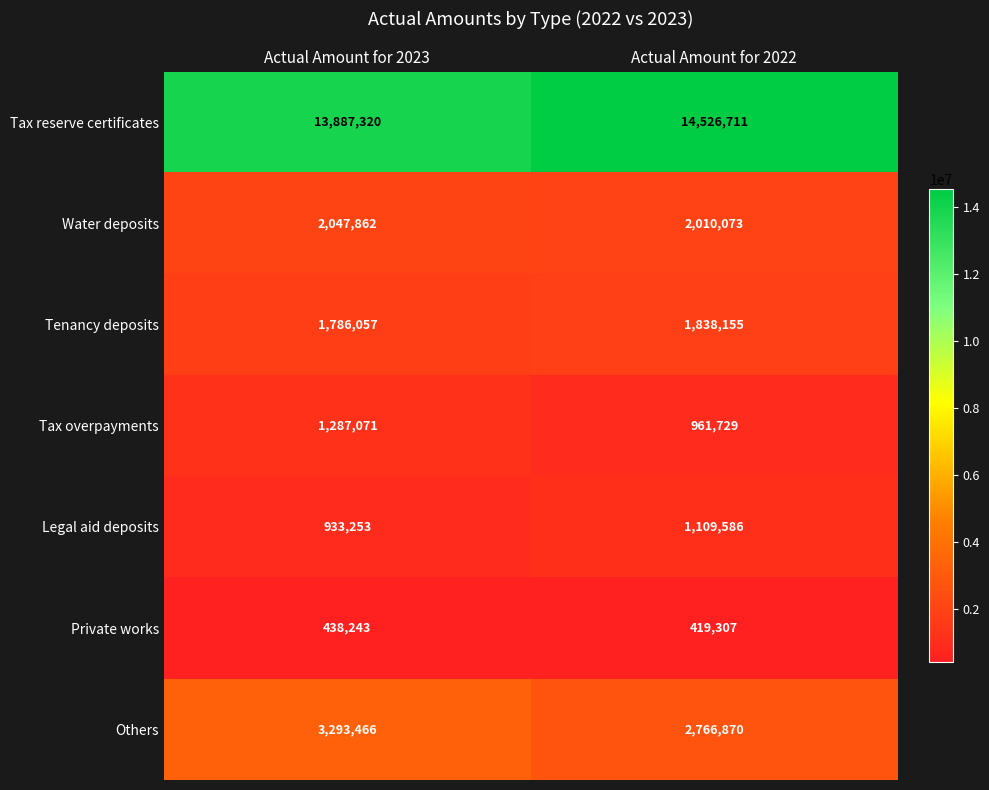

Rank the series at Actual Amount for 2022 from lowest to highest value.

Private works, Tax overpayments, Legal aid deposits, Tenancy deposits, Water deposits, Others, Tax reserve certificates